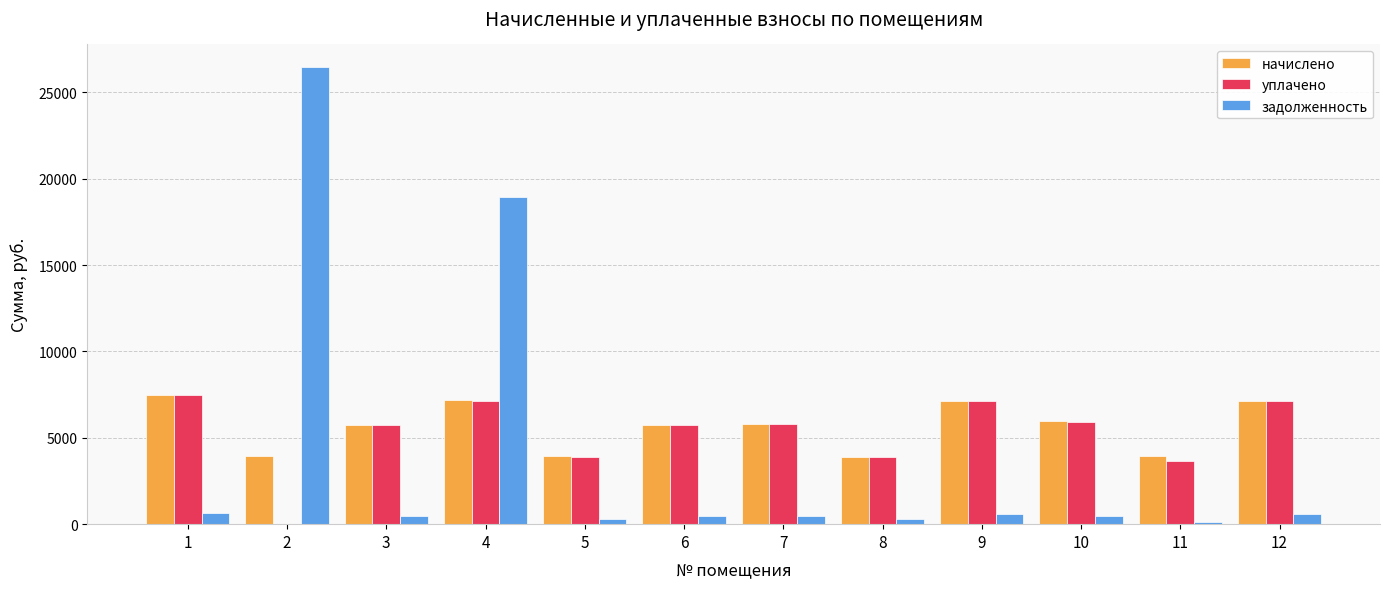

How many positive values does the уплачено series have?

11